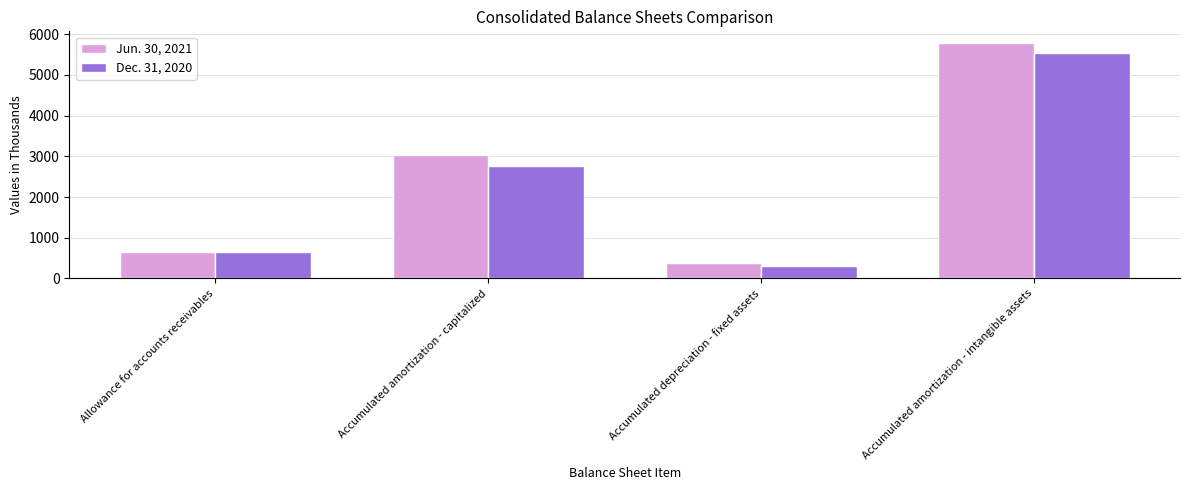

Reading left to right, transcribe all the data shown in this chart.

Jun. 30, 2021: Allowance for accounts receivables=640	Accumulated amortization - capitalized=3022	Accumulated depreciation - fixed assets=383	Accumulated amortization - intangible assets=5779
Dec. 31, 2020: Allowance for accounts receivables=657	Accumulated amortization - capitalized=2761	Accumulated depreciation - fixed assets=312	Accumulated amortization - intangible assets=5546